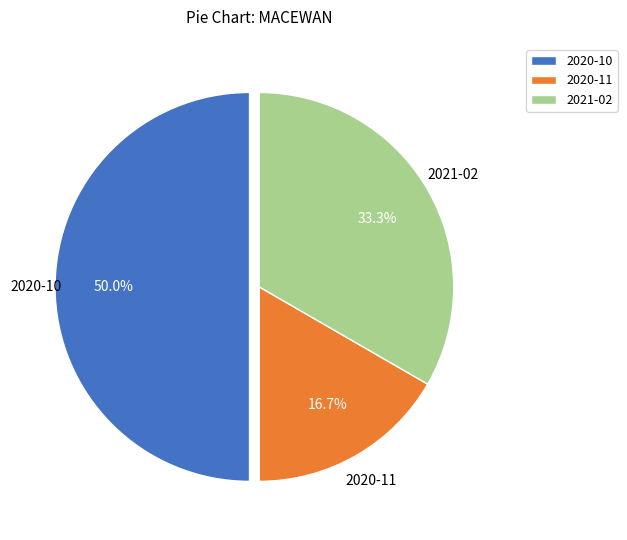

True or false: 2021-02 accounts for 47% of the total.

False